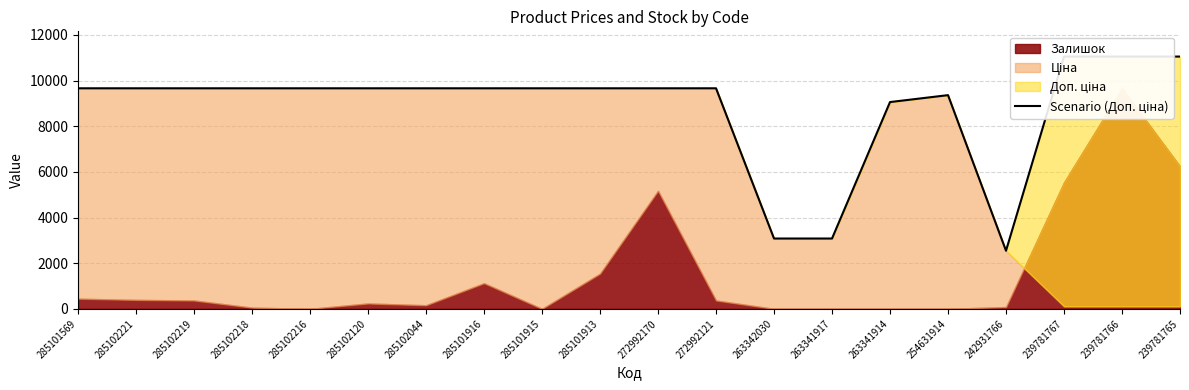

The value at 254631914 is 4085.3. True or false?

False